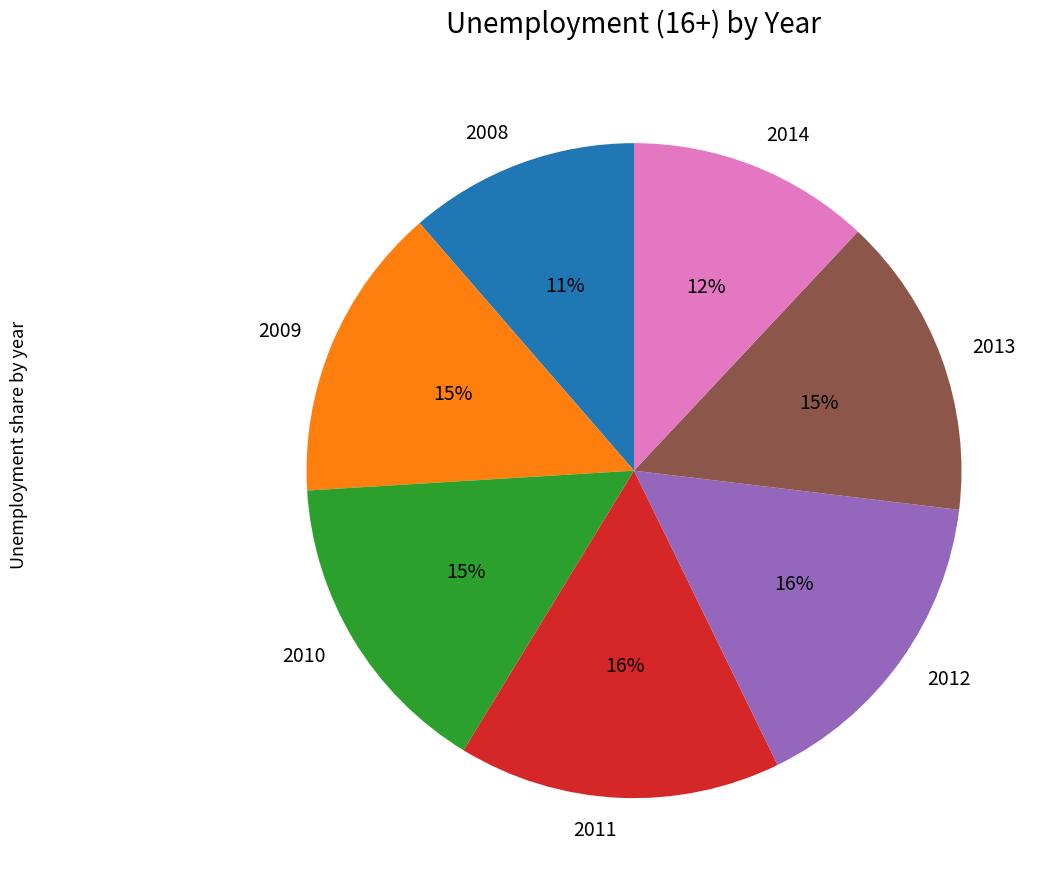

Approximately how many times larger is the value at 2011 compared to 2013?

1.1